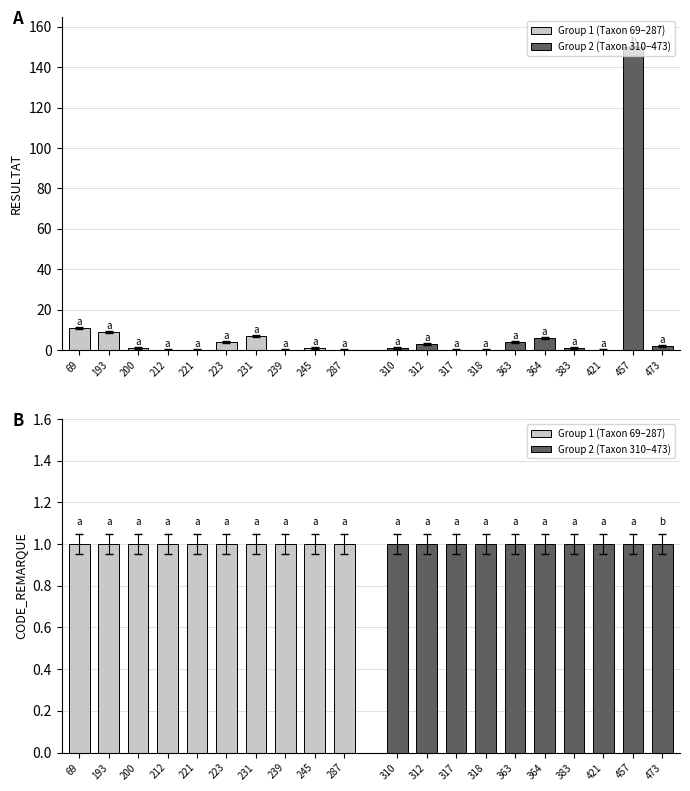

Reading left to right, extract all data points from this chart.

11	9	1	0	0	4	7	0	1	0	1	3	0	0	4	6	1	0	150	2